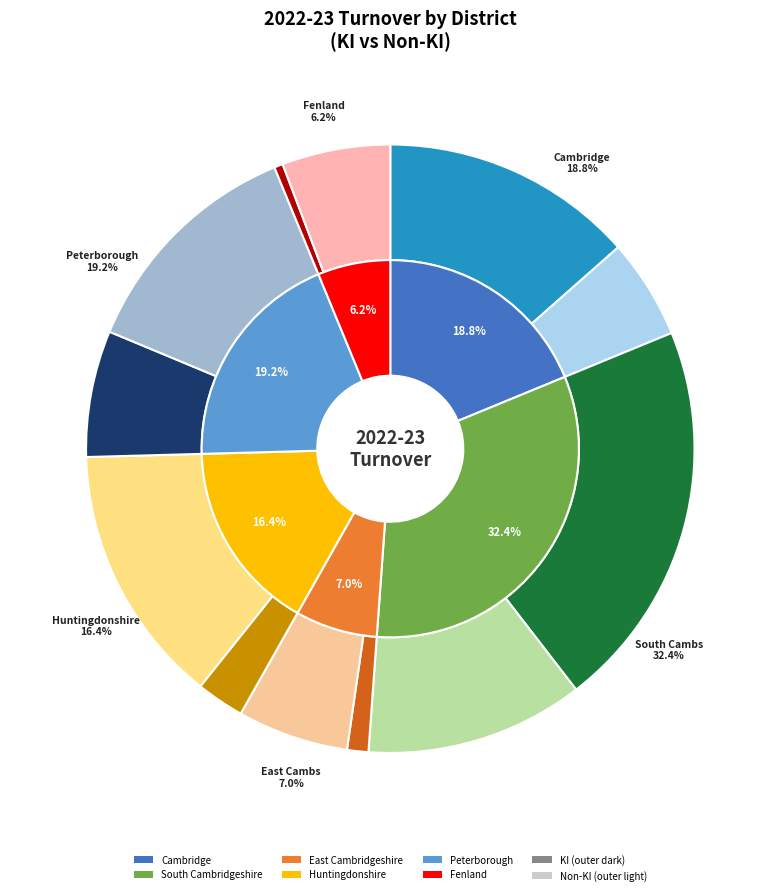

To the nearest percent, what is the average slice percentage?

17%